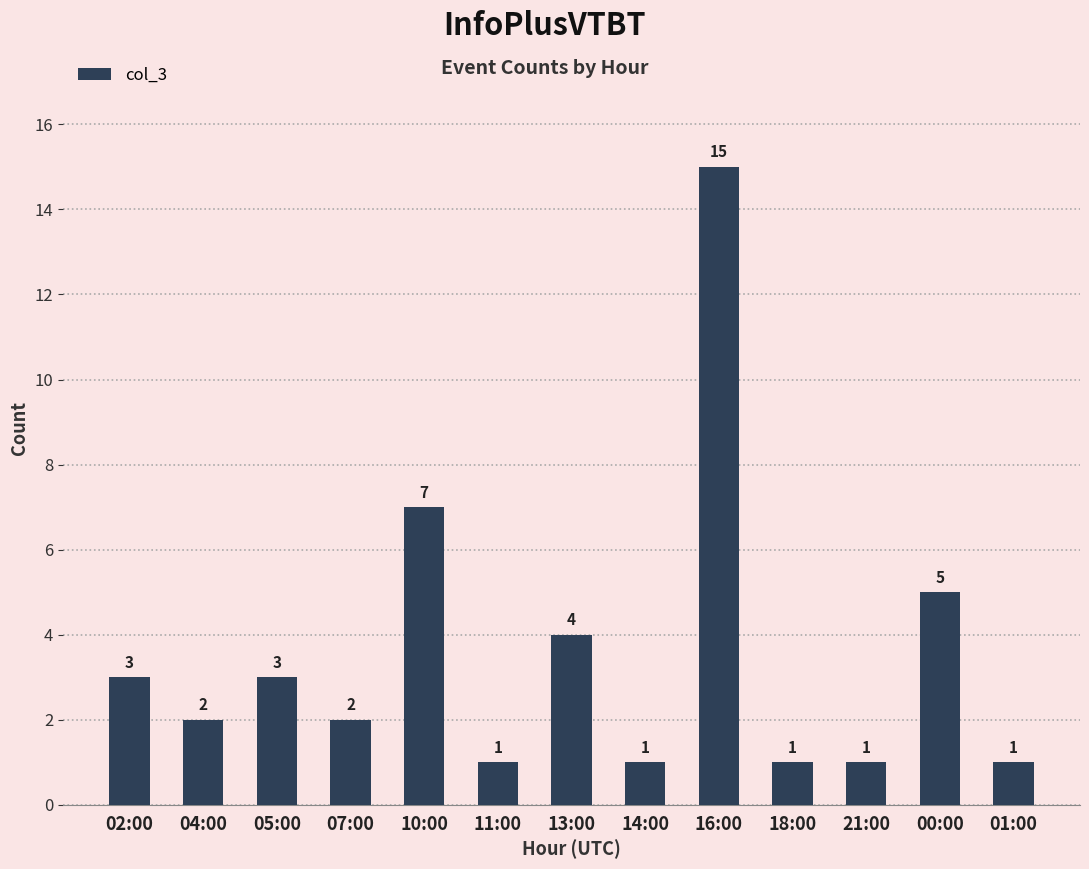

What position from the left is 01:00?

13